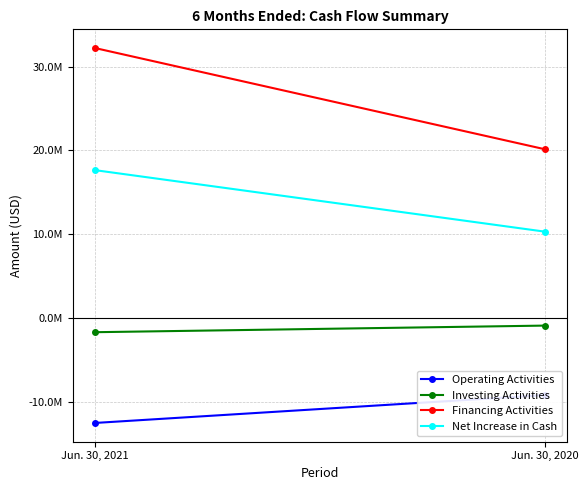

Reading right to left, what are all the values shown in this chart?

Operating Activities: -9232741	-12559210
Investing Activities: -934208	-1723064
Financing Activities: 20125405	32205067
Net Increase in Cash: 10284364	17626390